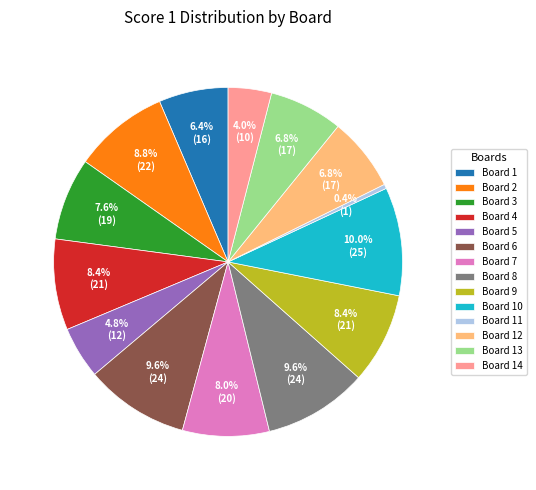

To the nearest percent, what percentage of the pie is Board 3?

8%